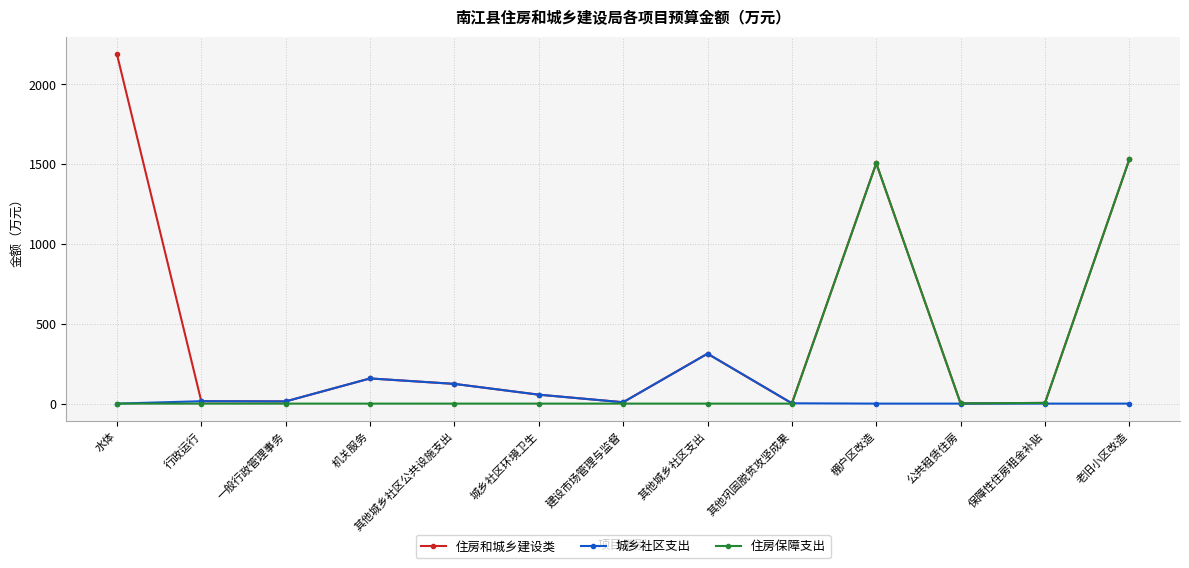

What are all the series names shown in the legend?

住房和城乡建设类, 城乡社区支出, 住房保障支出